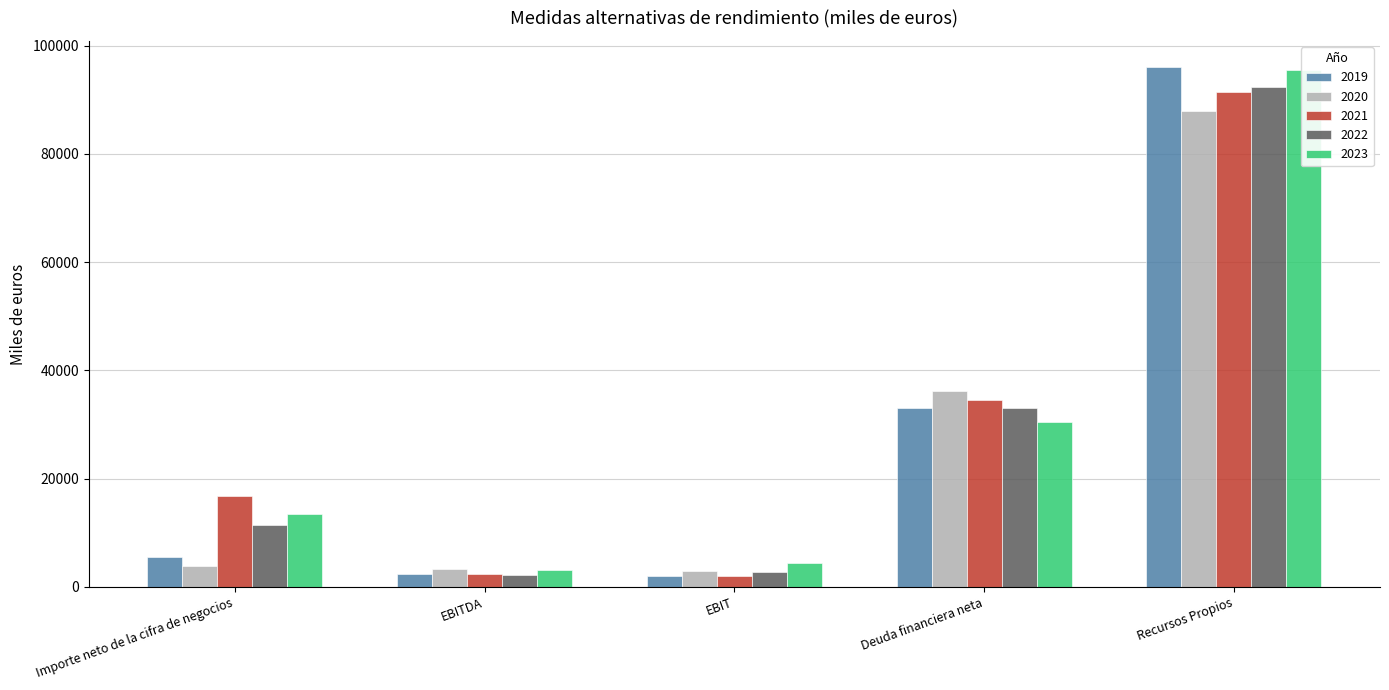

How many series are shown in this chart?

5